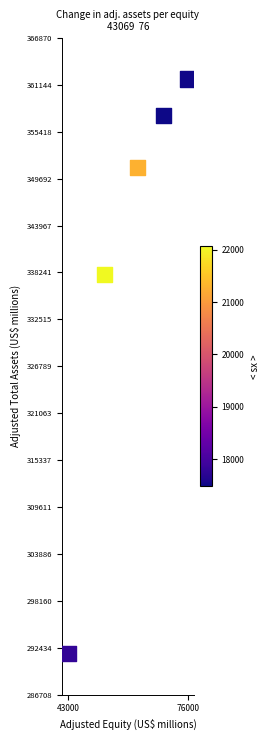

What Y value in the scatter plot is closest to 326789?

337993